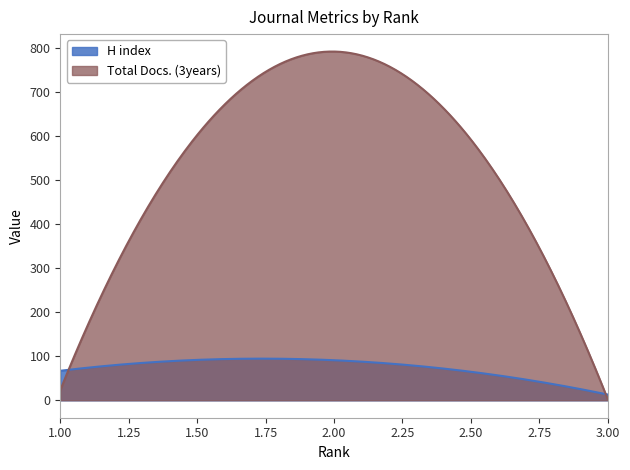

What is the difference between the maximum and minimum values in the H index series?

81.6